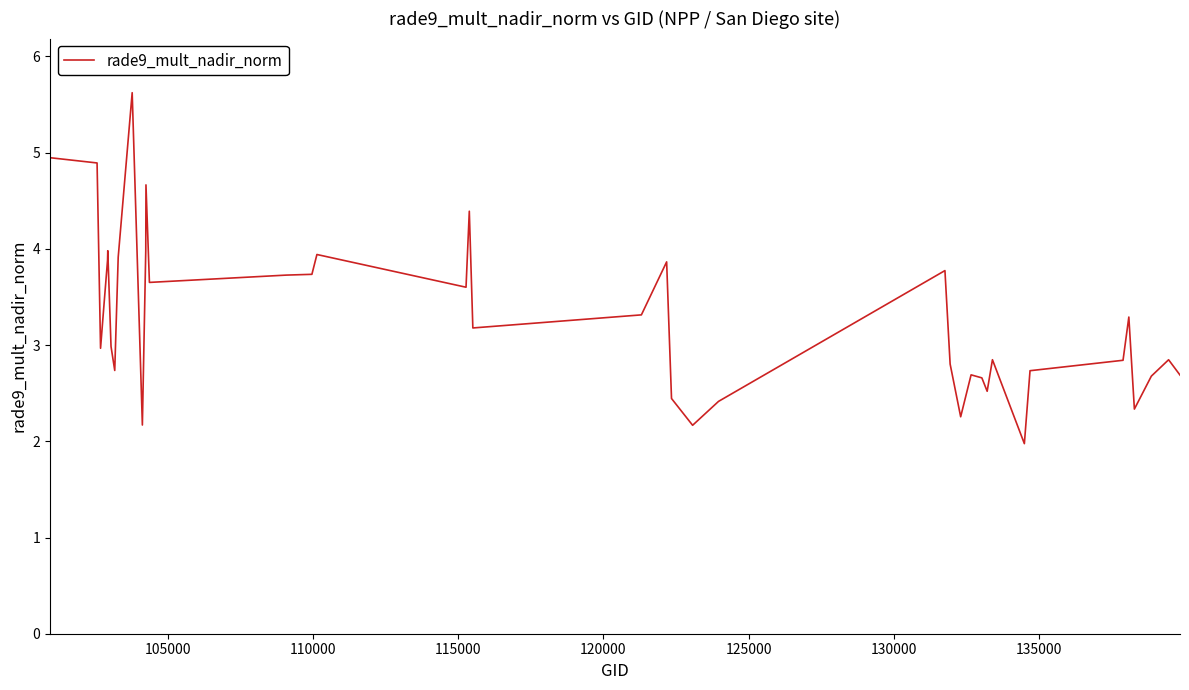

What is the difference between the maximum and minimum values?

3.6